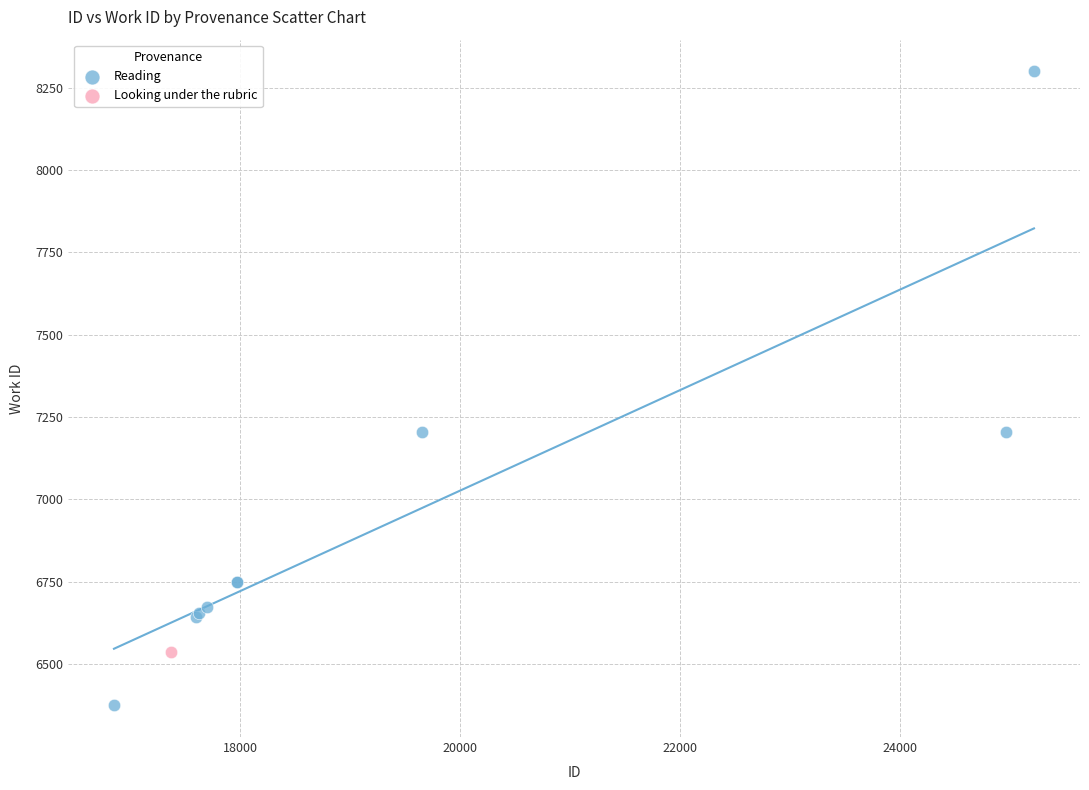

What are all the series names shown in the legend?

Reading, Looking under the rubric